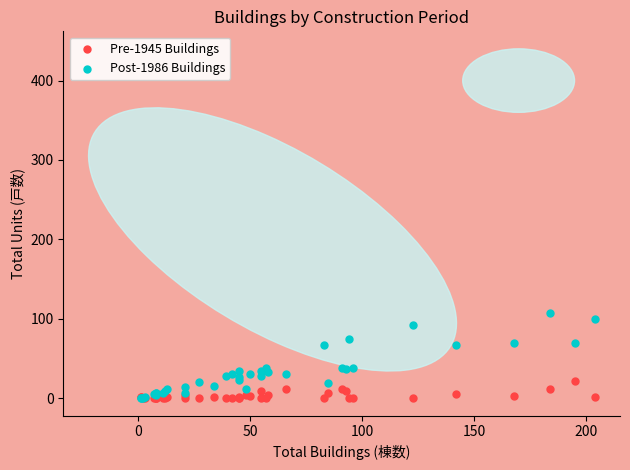

Which series has the largest Y range (max minus min)?

Post-1986 Buildings